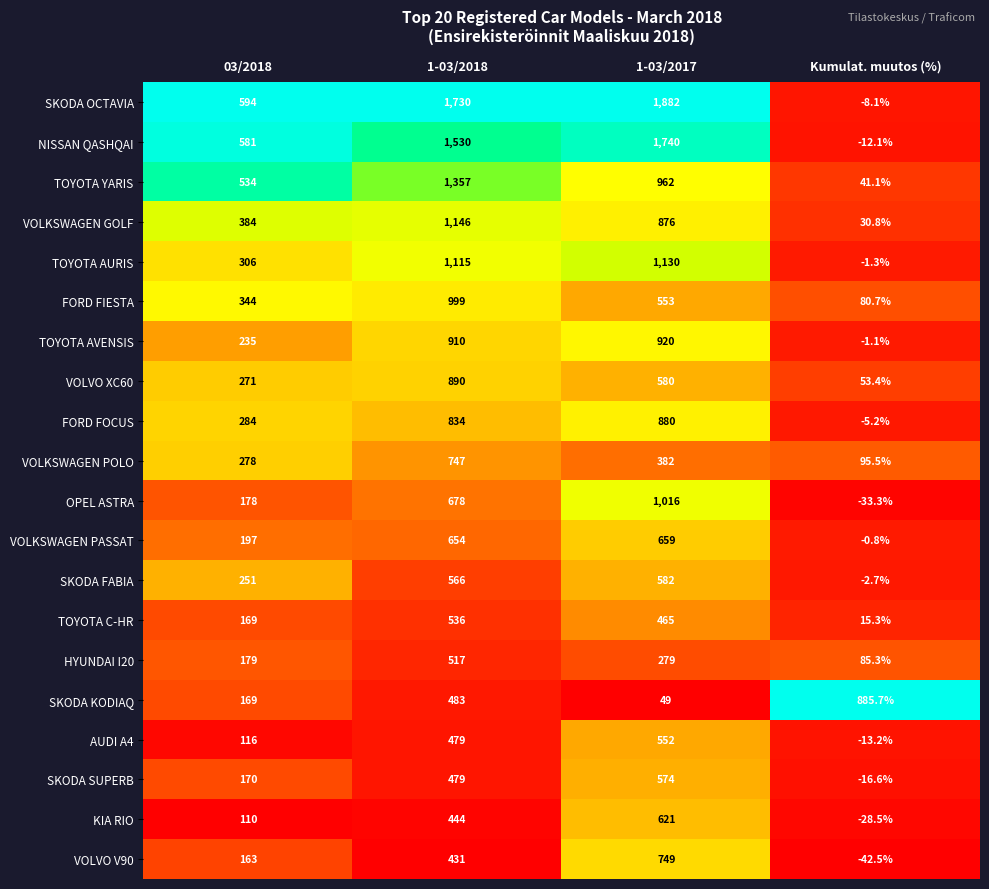

What is the sum of all FORD FOCUS values?

1992.8